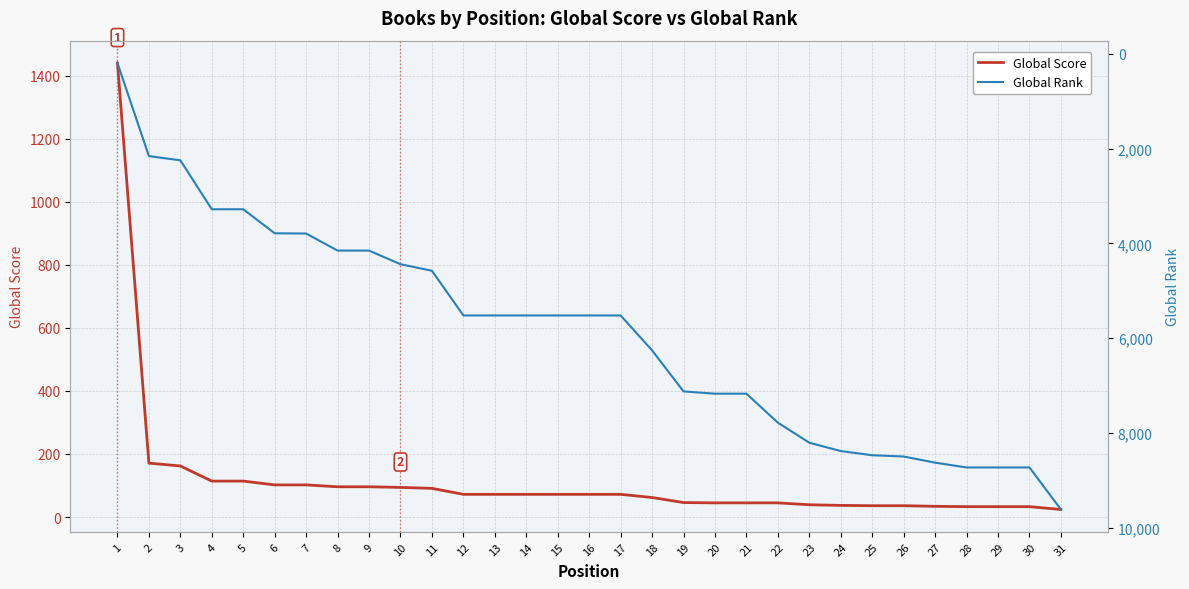

Where is Global Rank nearest to the value 4904?

11